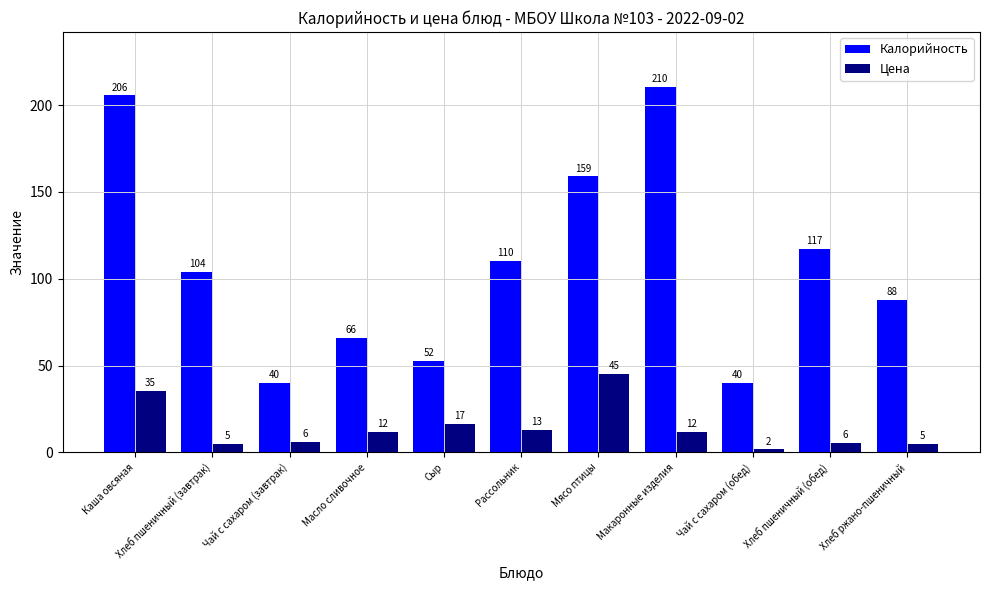

What position from the left is Масло сливочное?

4